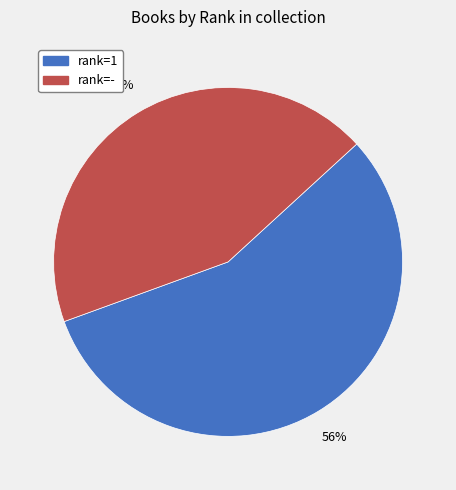

Is there any slice that represents more than half of the pie?

Yes